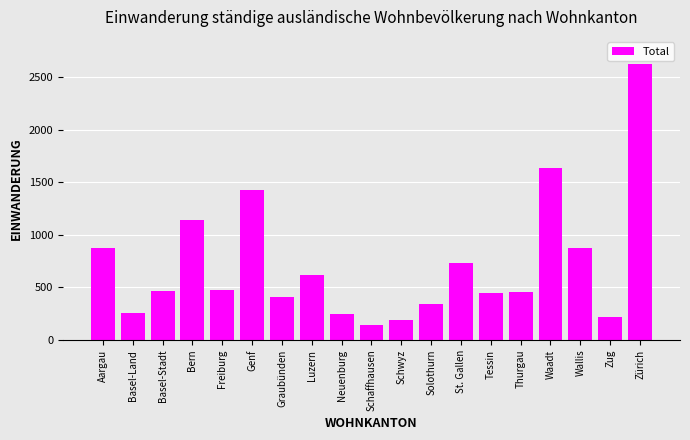

What is the label of the 12th bar from the right?

Luzern